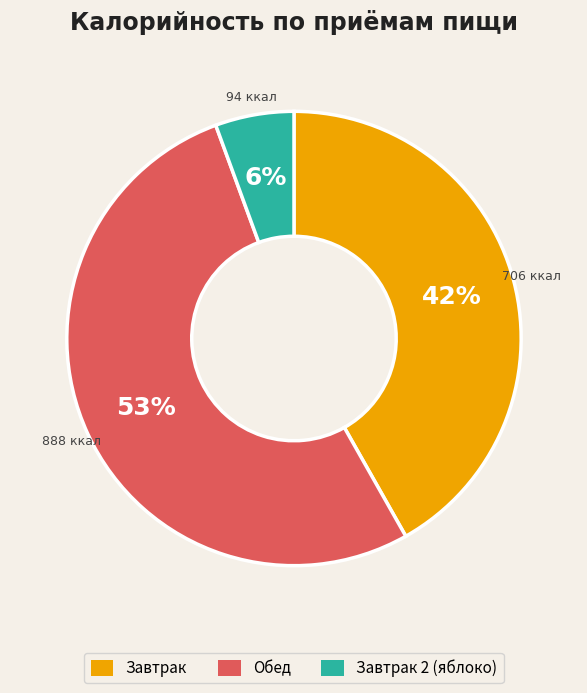

Is there any slice that represents more than half of the pie?

Yes